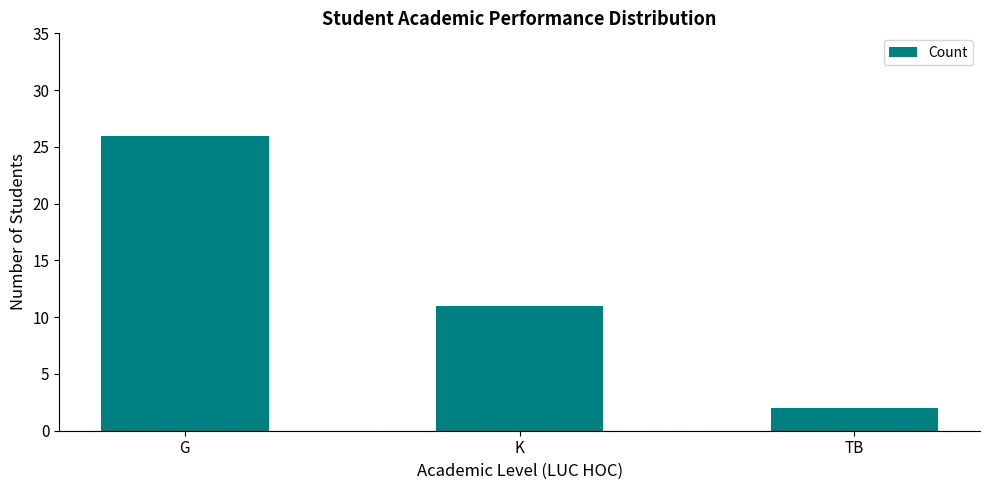

Reading left to right, list all the values displayed in this chart.

26	11	2